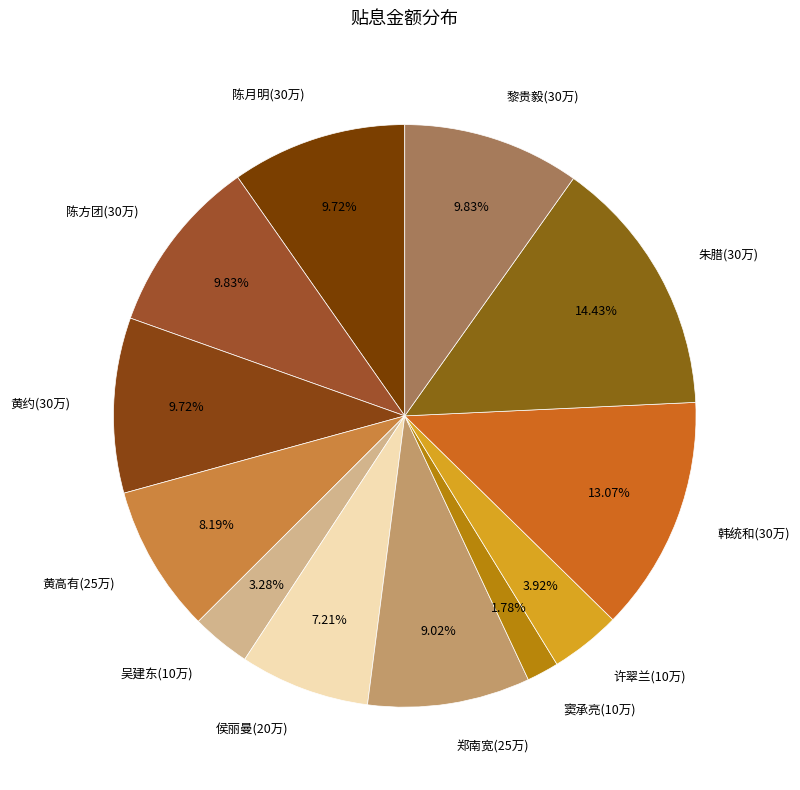

To the nearest percent, what is the difference between the largest and smallest slice percentages?

13%